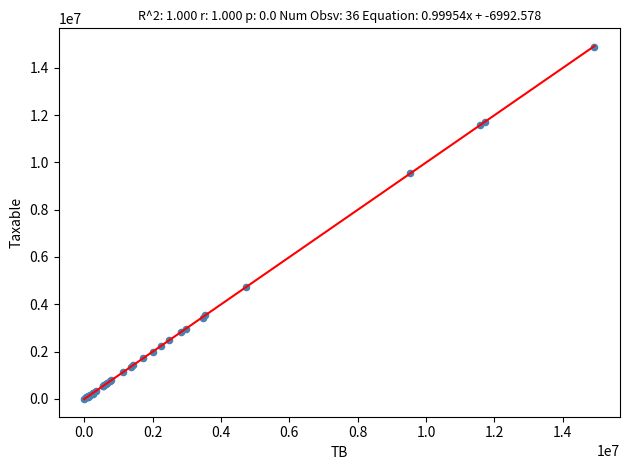

What Y value in the scatter plot is closest to 7443930?

9536057.6